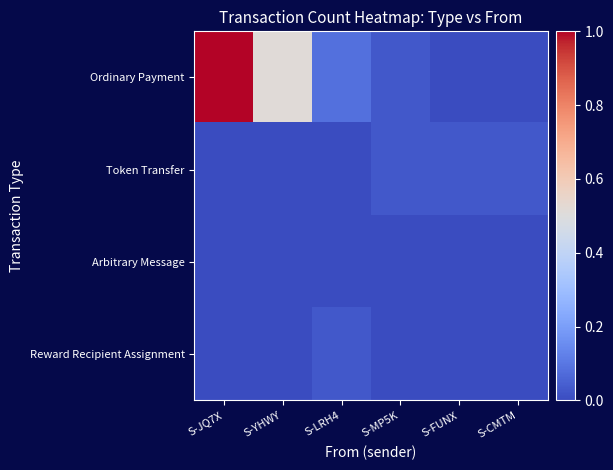

List the series in order of their peak value, lowest first.

Arbitrary Message, Token Transfer, Reward Recipient Assignment, Ordinary Payment